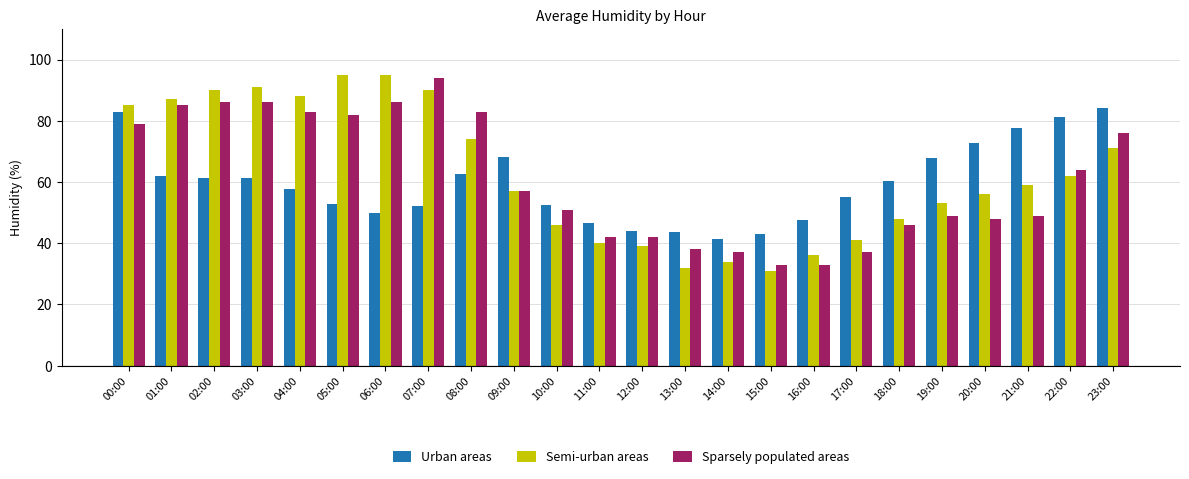

Is the value of Sparsely populated areas at 05:00 greater than the value of Urban areas at 18:00?

Yes